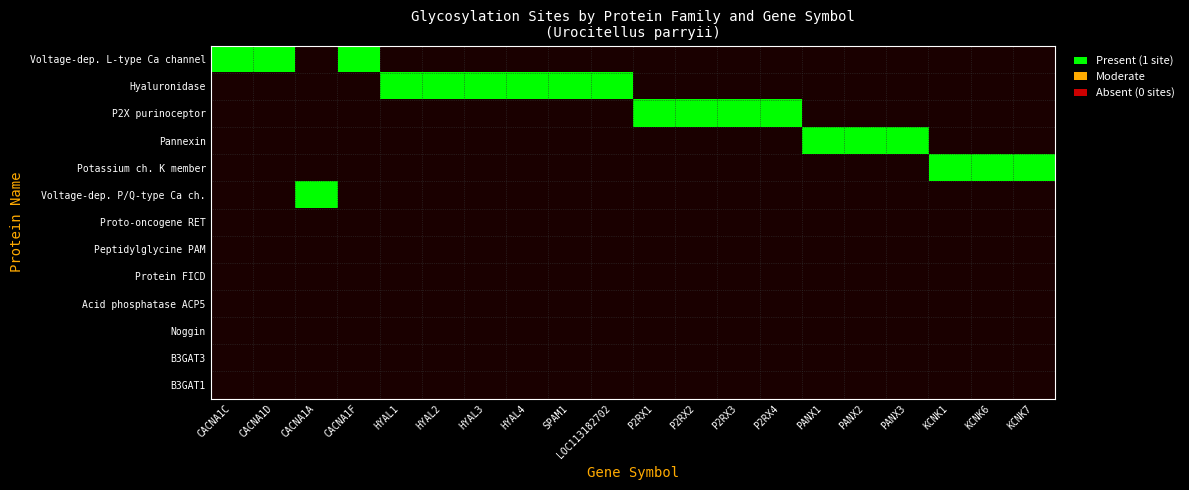

What is the difference between the highest and lowest values at LOC113182702?

1